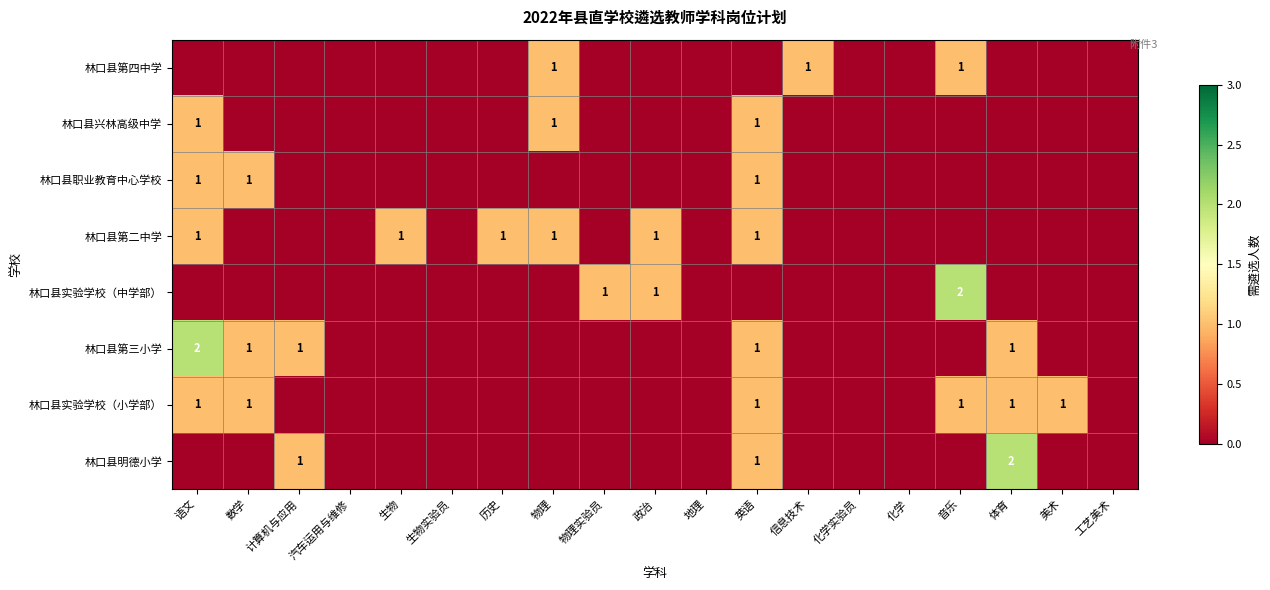

The 林口县兴林高级中学 series shows 2 at 英语. True or false?

False